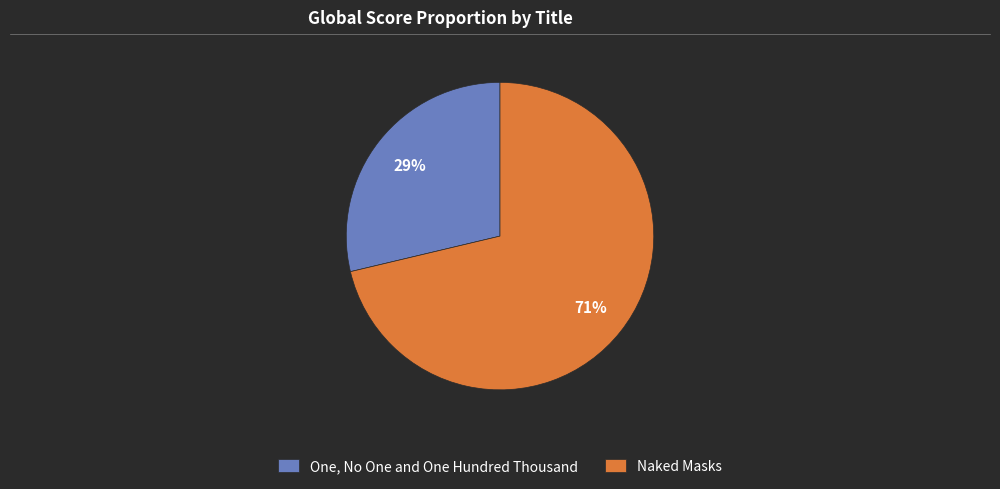

Is there a majority slice in this chart?

Yes